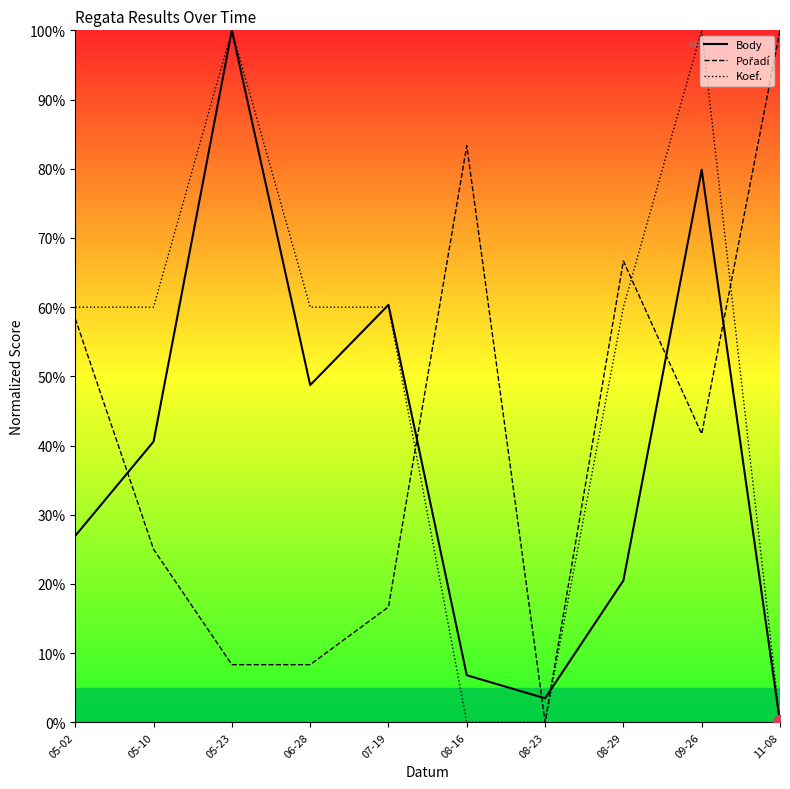

Which series has the largest total across all categories?

Koef.